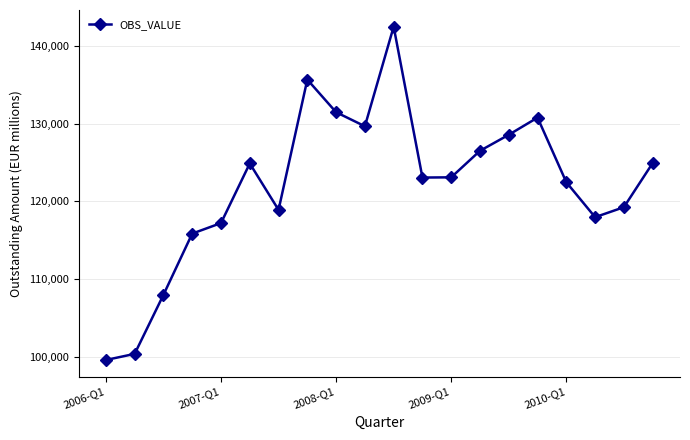

How many lines are shown in the chart?

1